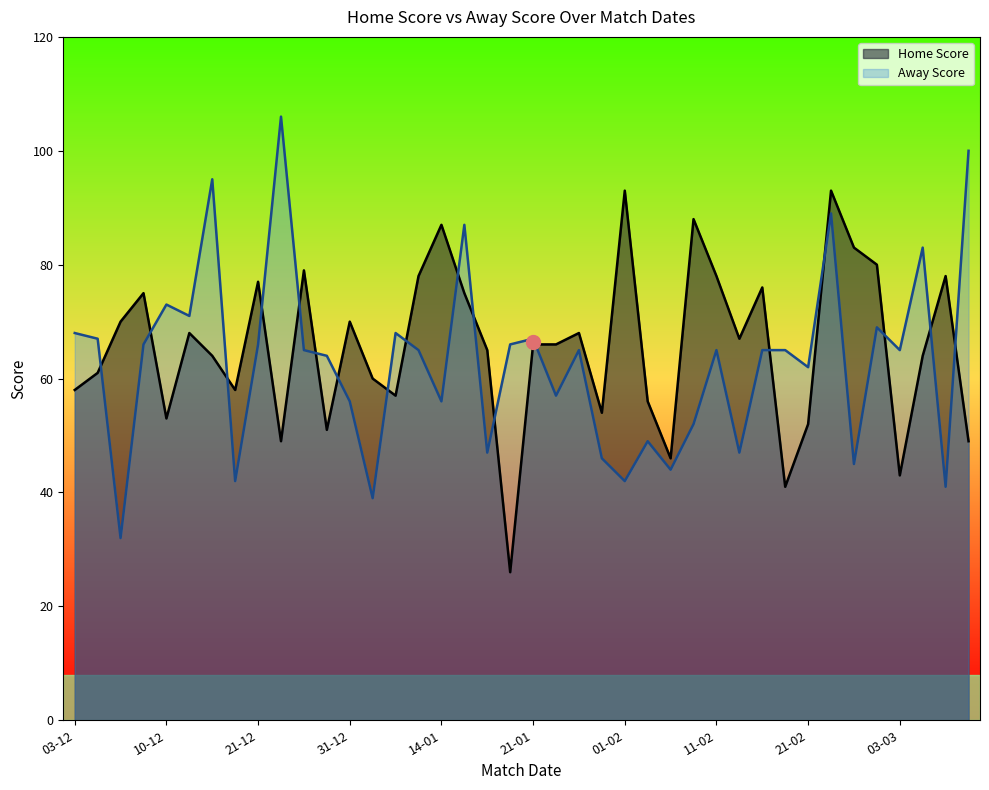

Rank the series by their average value, from lowest to highest.

Away Score, Home Score